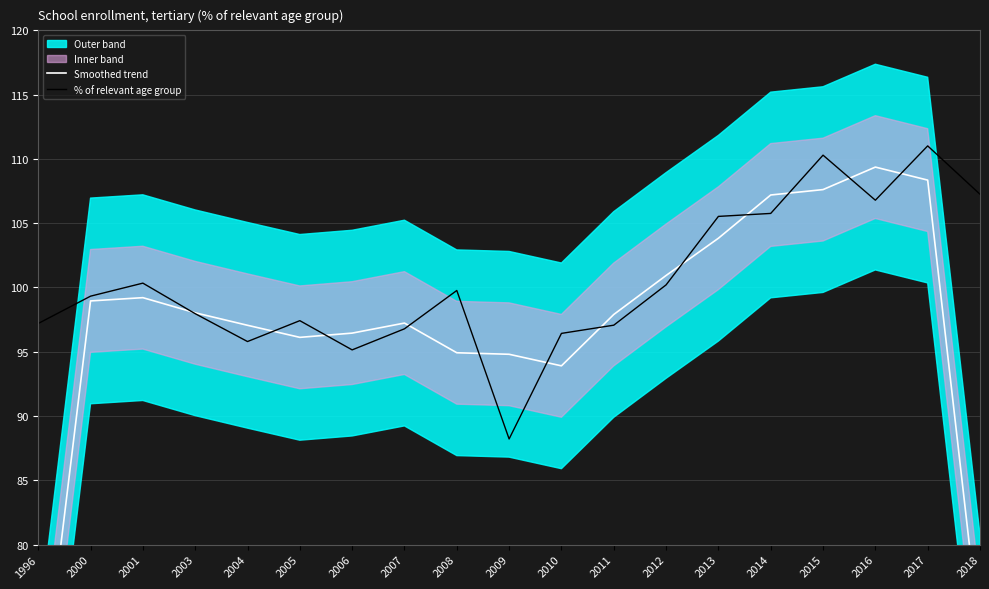

How many intersections are there between % of relevant age group and Smoothed trend?

12